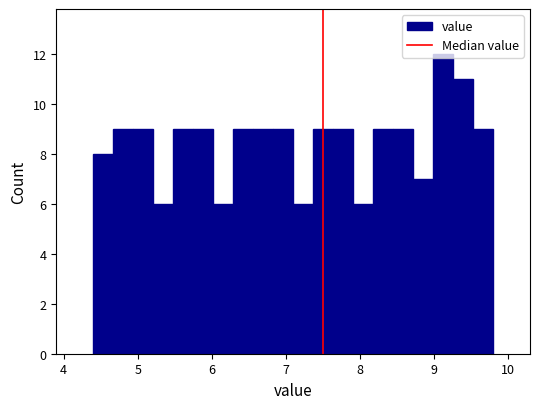

Read against the x-axis, roughly where is the centre of the tallest bar?

9.1